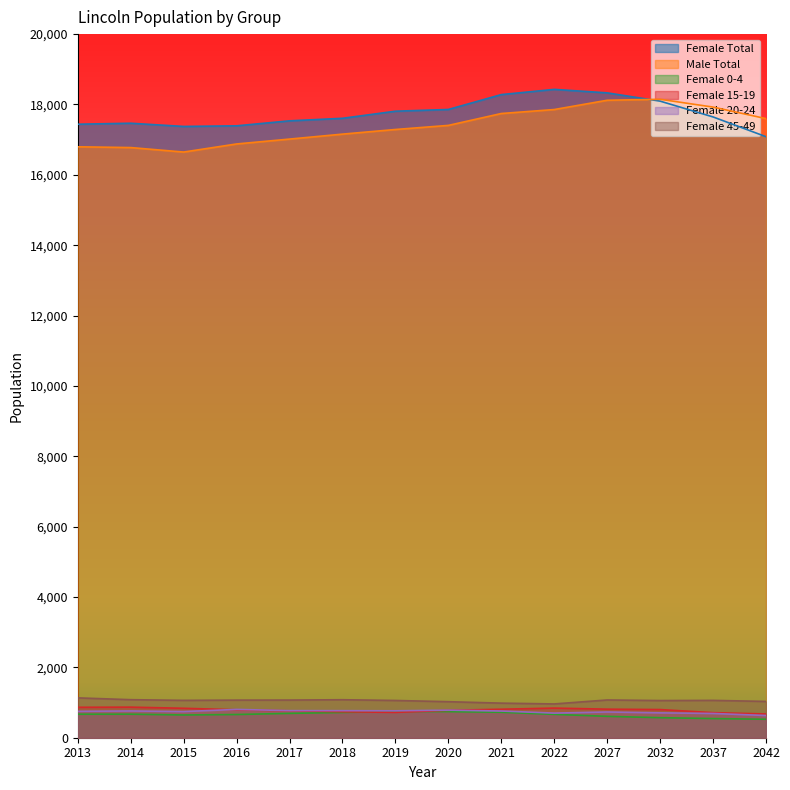

List the labels in order of Male Total value, smallest first.

2015, 2014, 2013, 2016, 2017, 2018, 2019, 2020, 2042, 2021, 2022, 2037, 2027, 2032